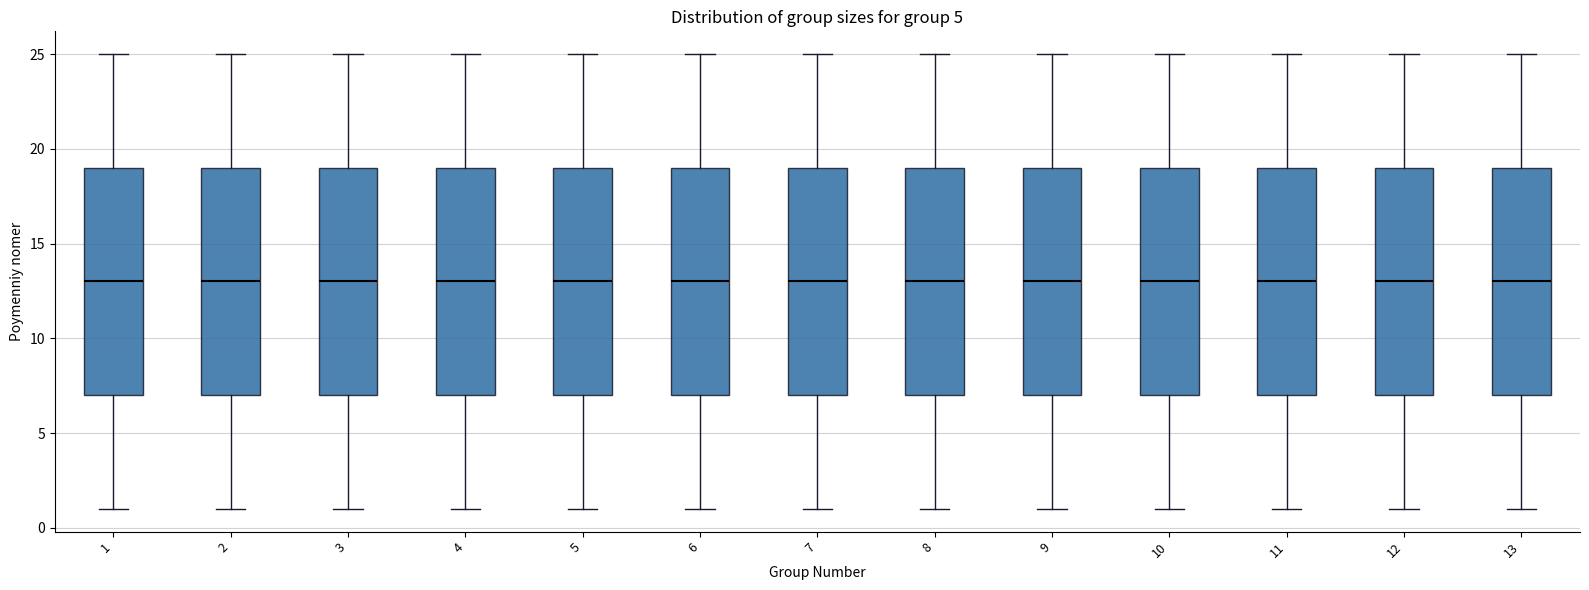

Reading left to right, transcribe this box plot: for each box, give where its median line is, the range the box spans, and where its two whiskers end, as read against the y-axis. The values are not printed on the chart, so give them approximately, as read against the axis.

1: median 13, box 7 to 19, whiskers 1 to 25
2: median 13, box 7 to 19, whiskers 1 to 25
3: median 13, box 7 to 19, whiskers 1 to 25
4: median 13, box 7 to 19, whiskers 1 to 25
5: median 13, box 7 to 19, whiskers 1 to 25
6: median 13, box 7 to 19, whiskers 1 to 25
7: median 13, box 7 to 19, whiskers 1 to 25
8: median 13, box 7 to 19, whiskers 1 to 25
9: median 13, box 7 to 19, whiskers 1 to 25
10: median 13, box 7 to 19, whiskers 1 to 25
11: median 13, box 7 to 19, whiskers 1 to 25
12: median 13, box 7 to 19, whiskers 1 to 25
13: median 13, box 7 to 19, whiskers 1 to 25